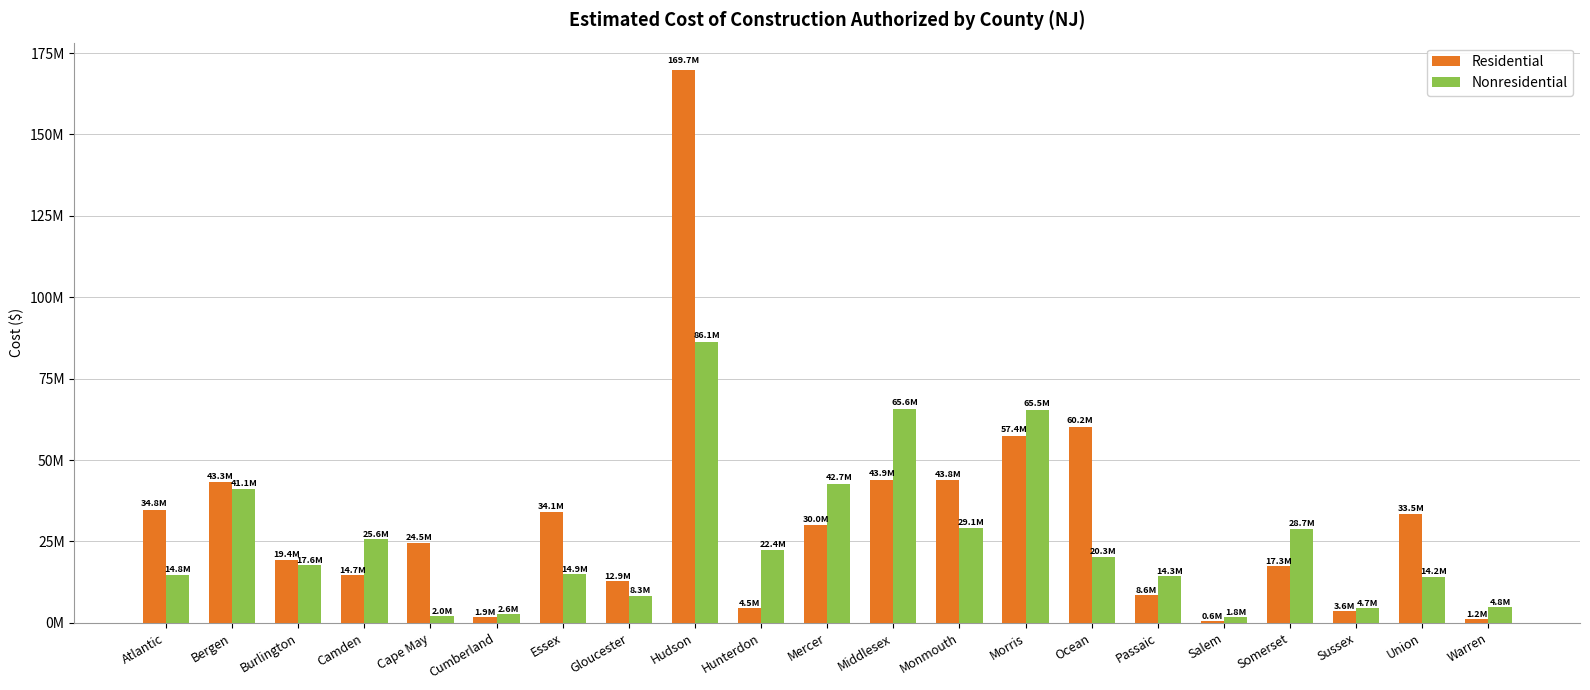

Reading right to left, what are all the values shown in this chart?

Residential: Warren=1174370	Union=33498847	Sussex=3605986	Somerset=17327232	Salem=644466	Passaic=8604237	Ocean=60231057	Morris=57398242	Monmouth=43751499	Middlesex=43925018	Mercer=30009051	Hunterdon=4519404	Hudson=169723345	Gloucester=12874203	Essex=34065005	Cumberland=1920179	Cape May=24542258	Camden=14709449	Burlington=19448268	Bergen=43290340	Atlantic=34788318
Nonresidential: Warren=4781182	Union=14212186	Sussex=4658374	Somerset=28723989	Salem=1839931	Passaic=14347746	Ocean=20328644	Morris=65456379	Monmouth=29142571	Middlesex=65624318	Mercer=42721186	Hunterdon=22414696	Hudson=86118990	Gloucester=8347299	Essex=14879882	Cumberland=2629915	Cape May=2028659	Camden=25642687	Burlington=17635378	Bergen=41114501	Atlantic=14838360